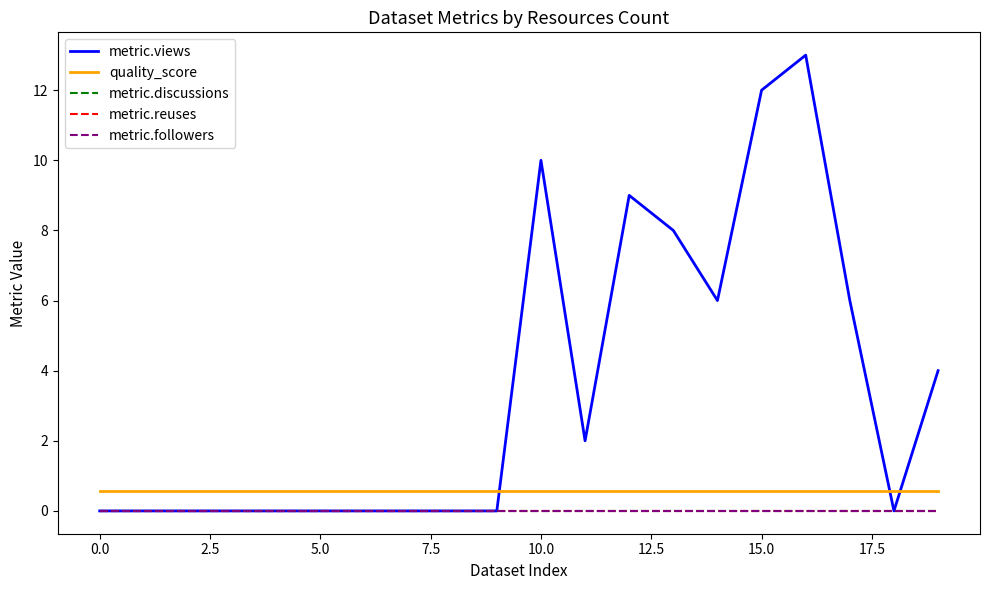

At how many categories does at least one series exceed 5?

7